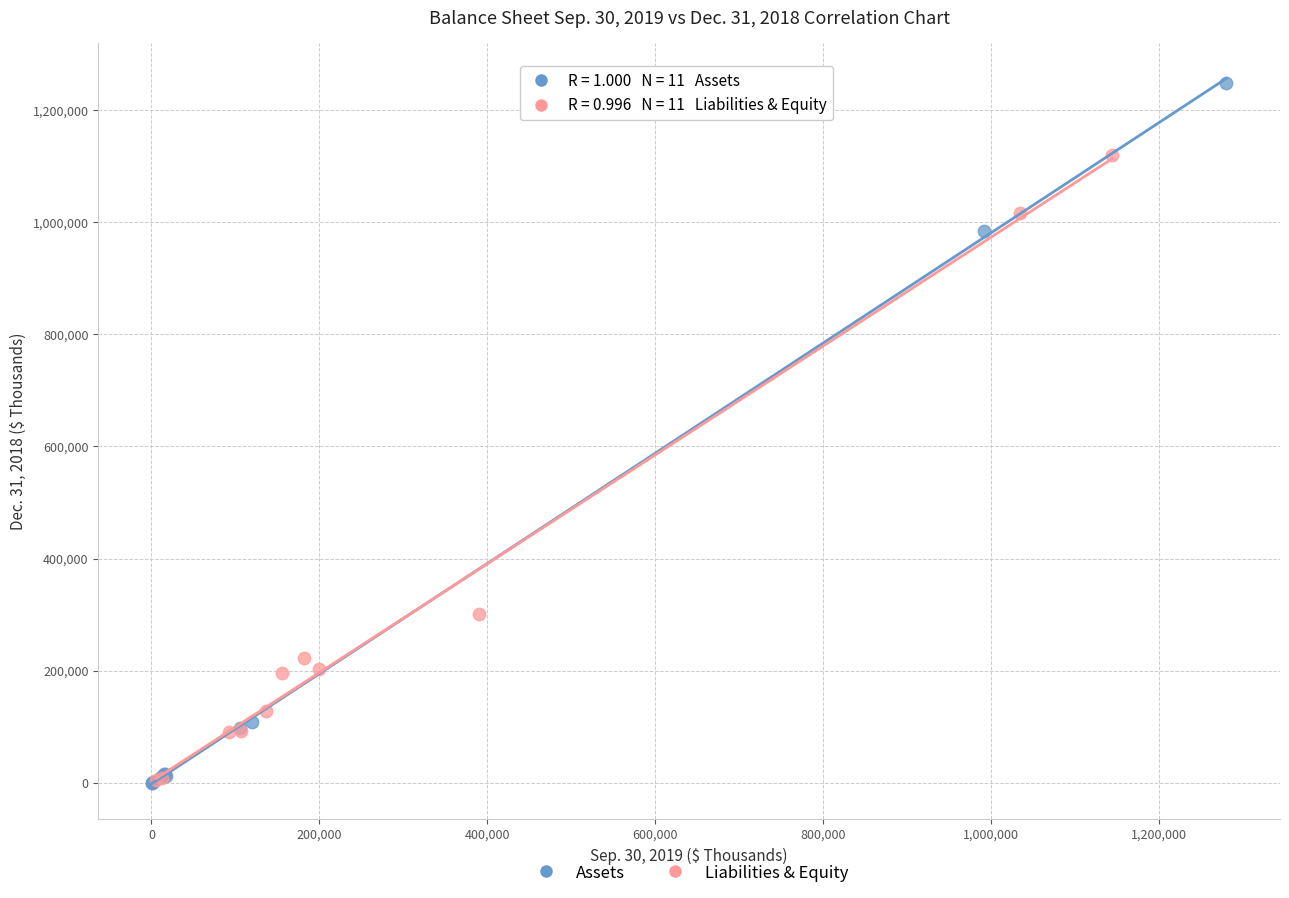

Which series contains the highest Y value?

Assets